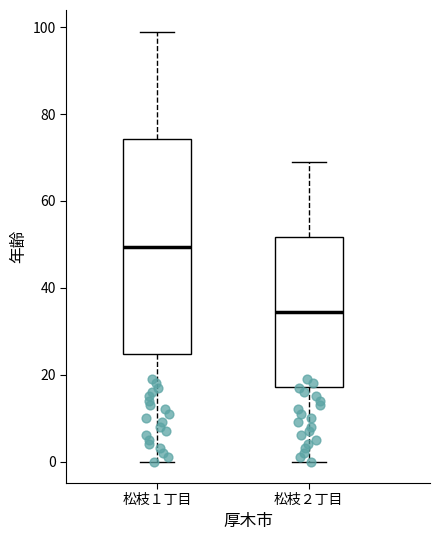

Where does the upper whisker of the box for 松枝２丁目 end on the y-axis? The values are not printed on the chart, so give them approximately, as read against the axis.

70